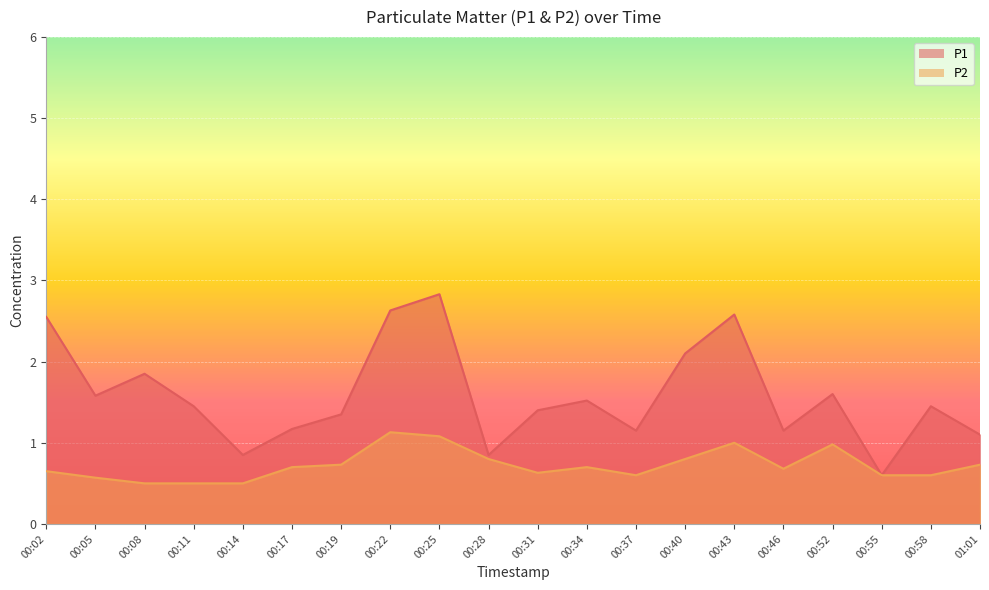

True or false: P2 and P1 cross at least once.

False